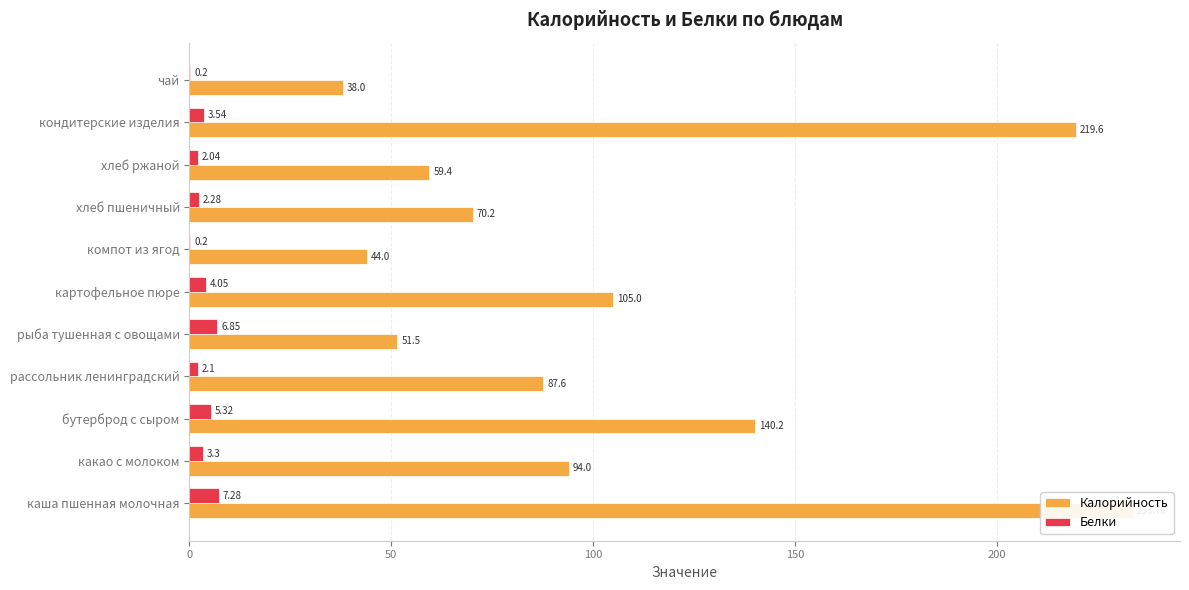

How many distinct data groups are displayed?

2